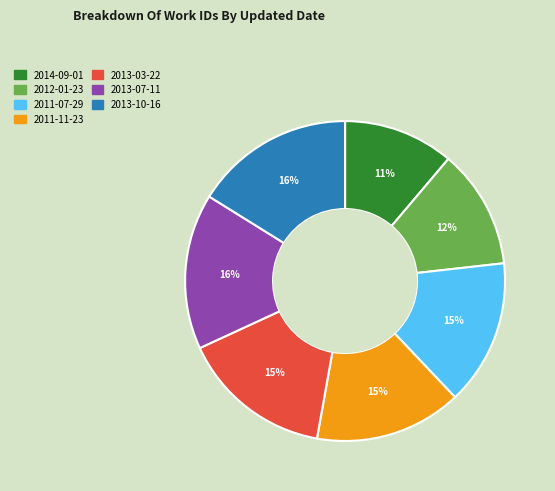

Is the sum of 2013-03-22 and 2013-07-11 greater than half?

No